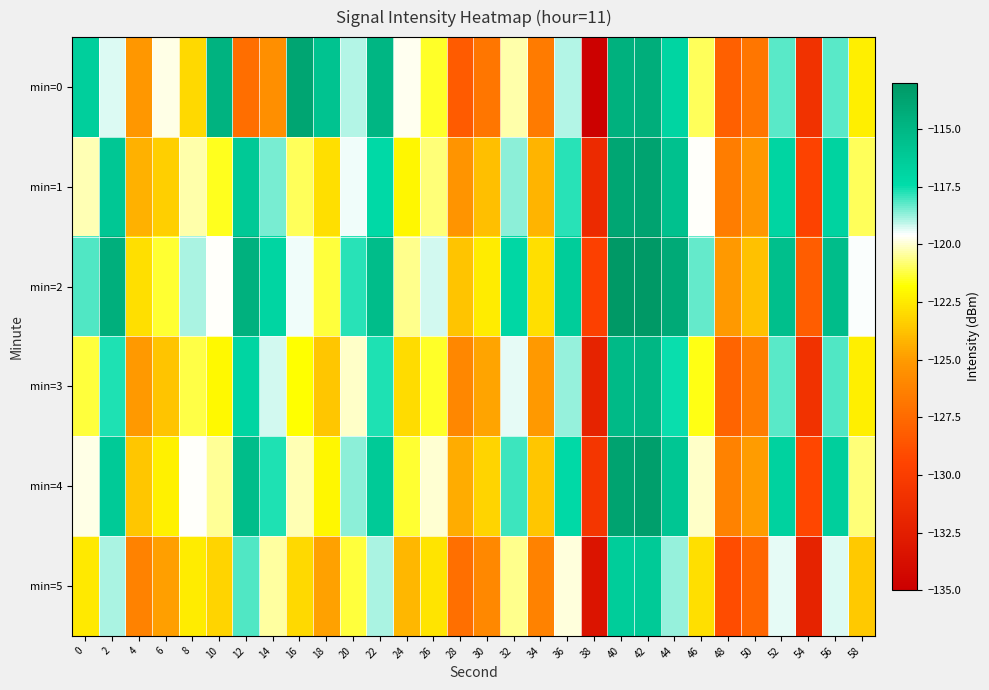

What is the greatest value displayed?

-112.3